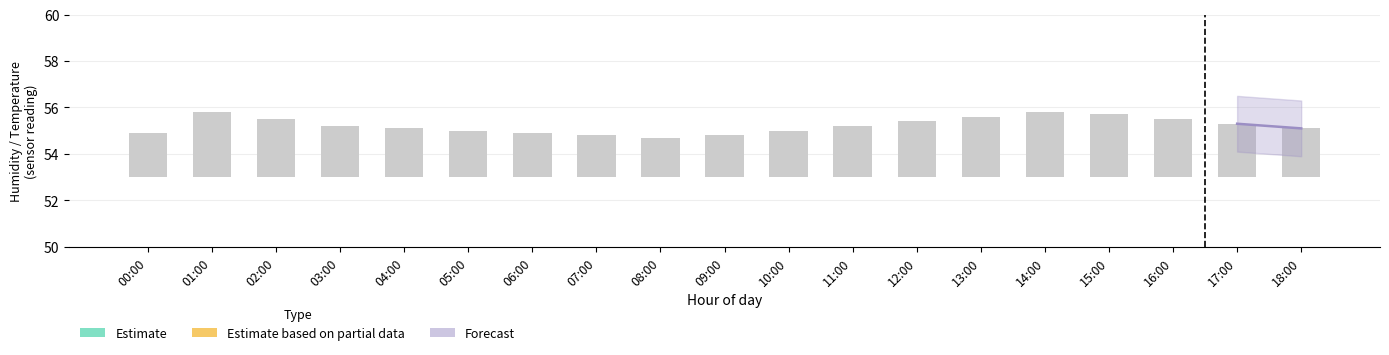

Are the bars horizontal?

No